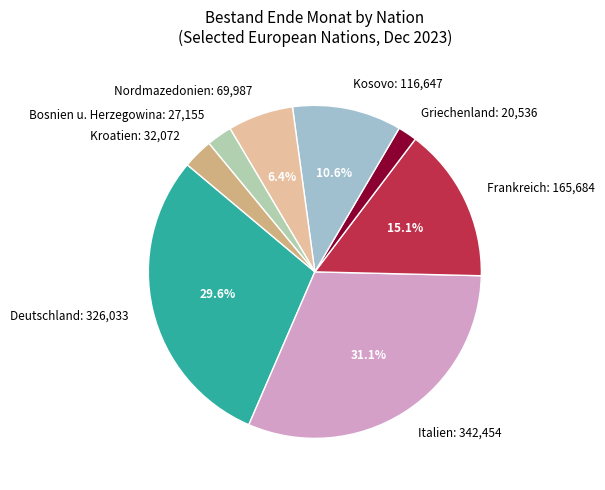

Is there any slice that represents more than half of the pie?

No